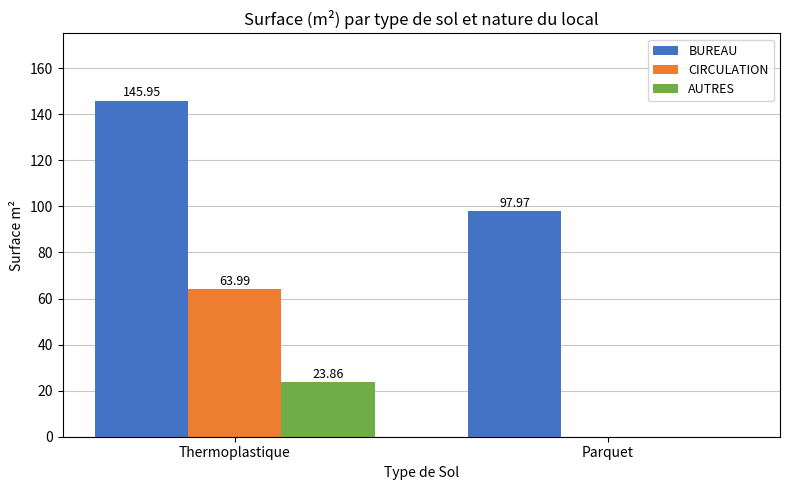

Which category has the highest value in the BUREAU series?

Thermoplastique